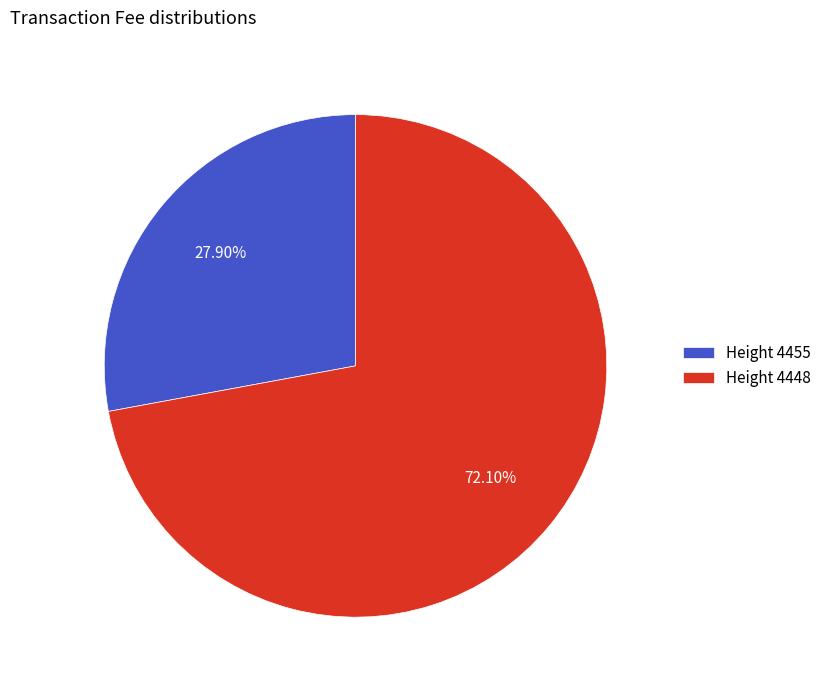

Combined, do Height 4455 and Height 4448 account for over 50%?

Yes